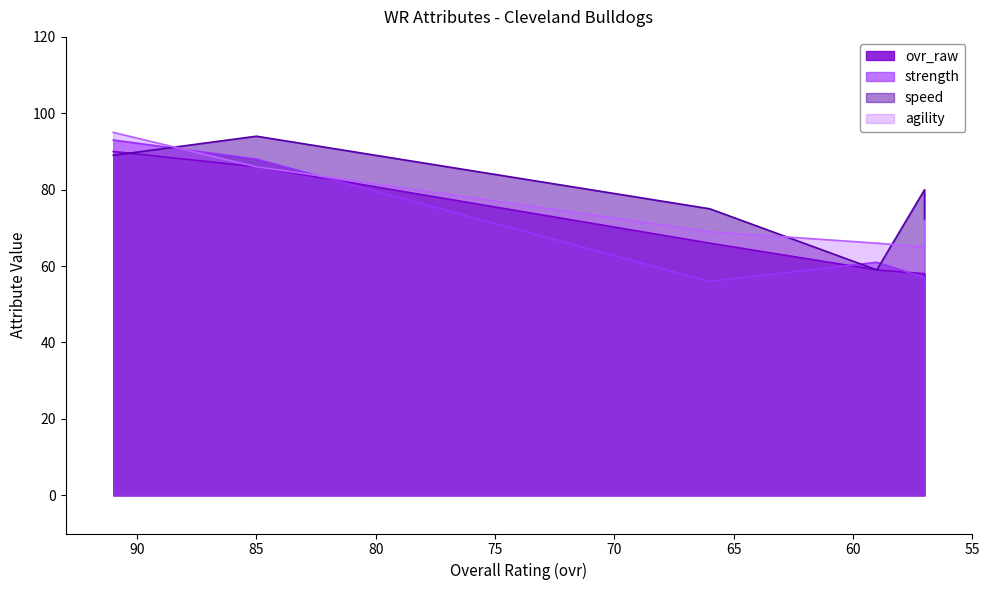

How many lines are shown in the chart?

4